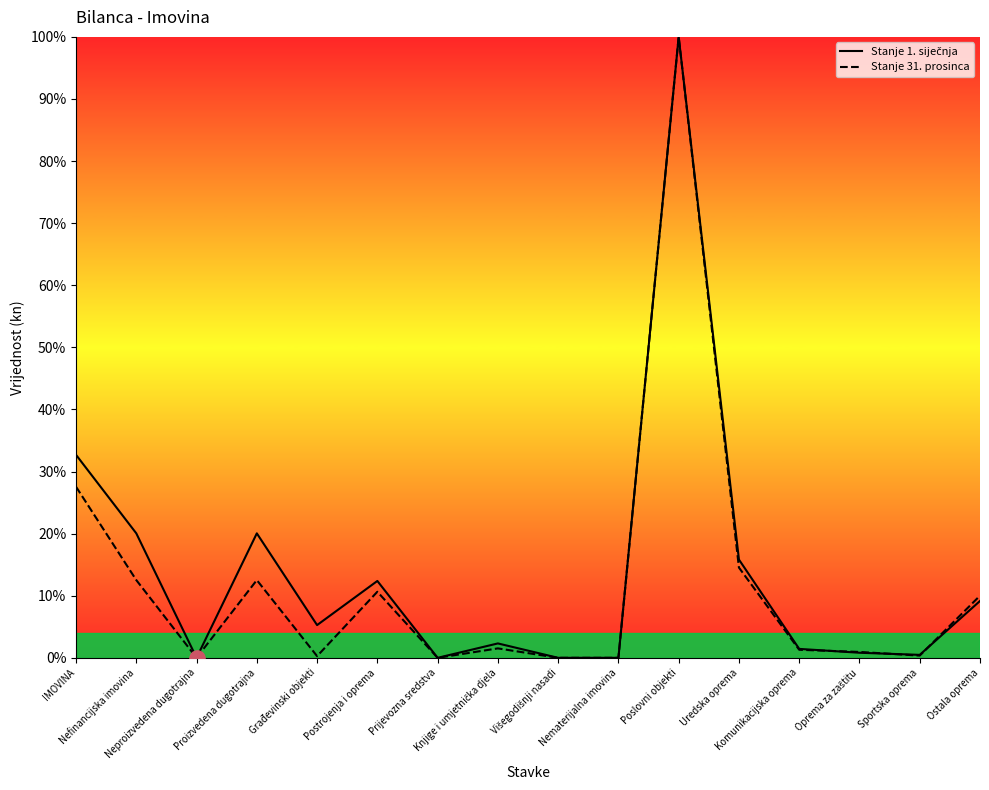

At how many categories does at least one series exceed 86?

1